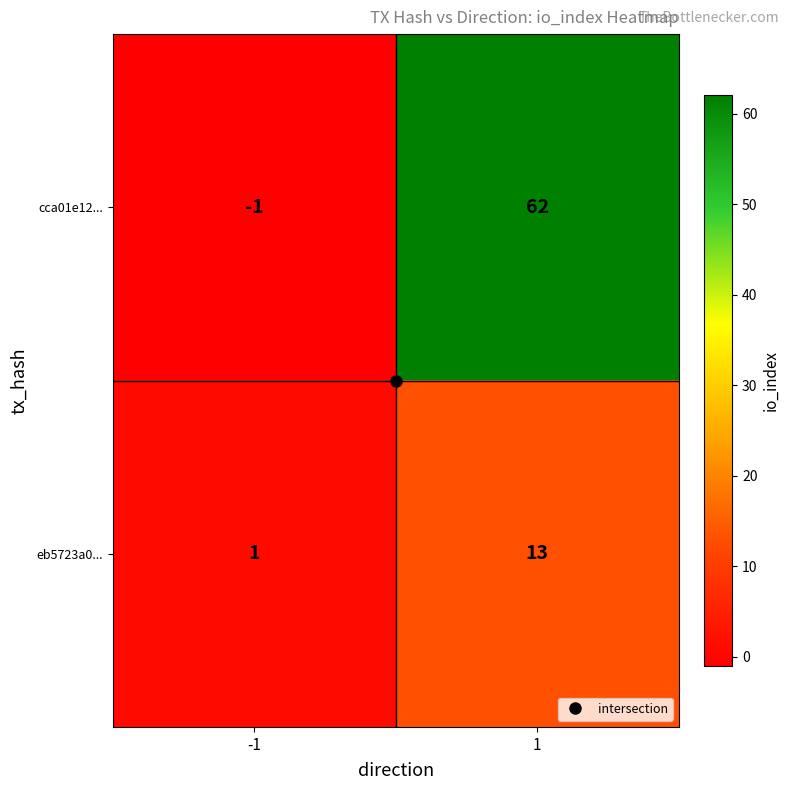

Which series has the largest total across all categories?

cca01e12...